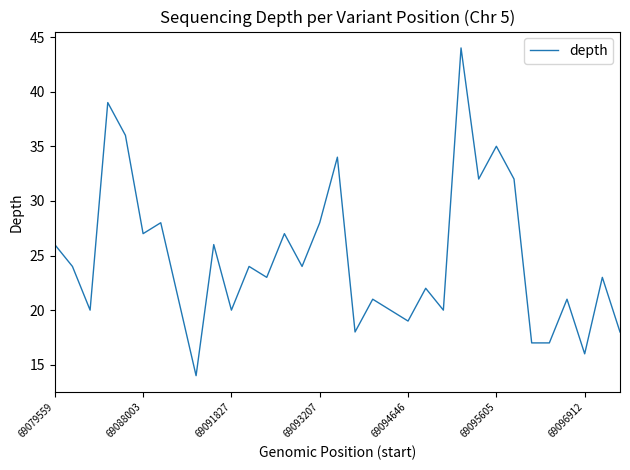

Reading right to left, extract all data points from this chart.

18	23	16	21	17	17	32	35	32	44	20	22	19	20	21	18	34	28	24	27	23	24	20	26	14	21	28	27	36	39	20	24	26